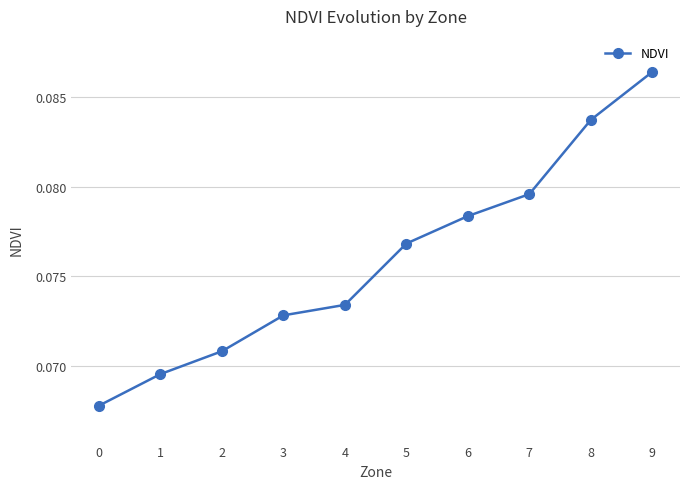

How many lines are shown in the chart?

1